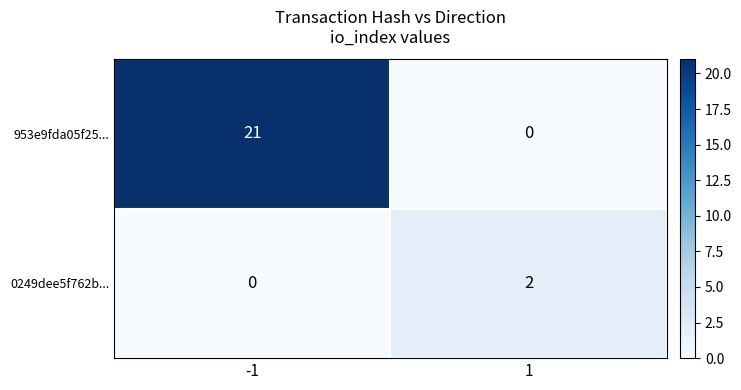

Which series has the largest total across all categories?

953e9fda05f25...